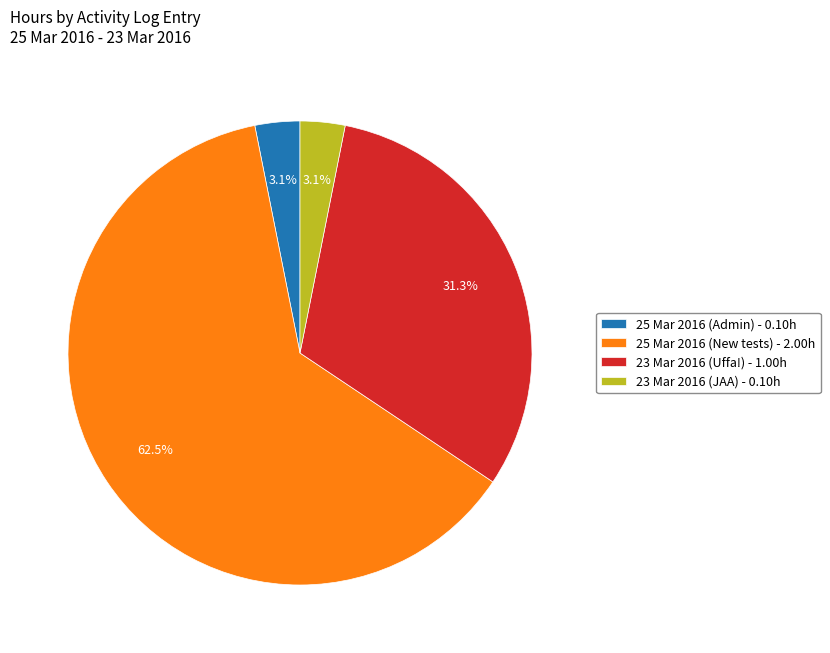

What percentage is the 25 Mar 2016 (Admin) slice, to the nearest percent?

3%